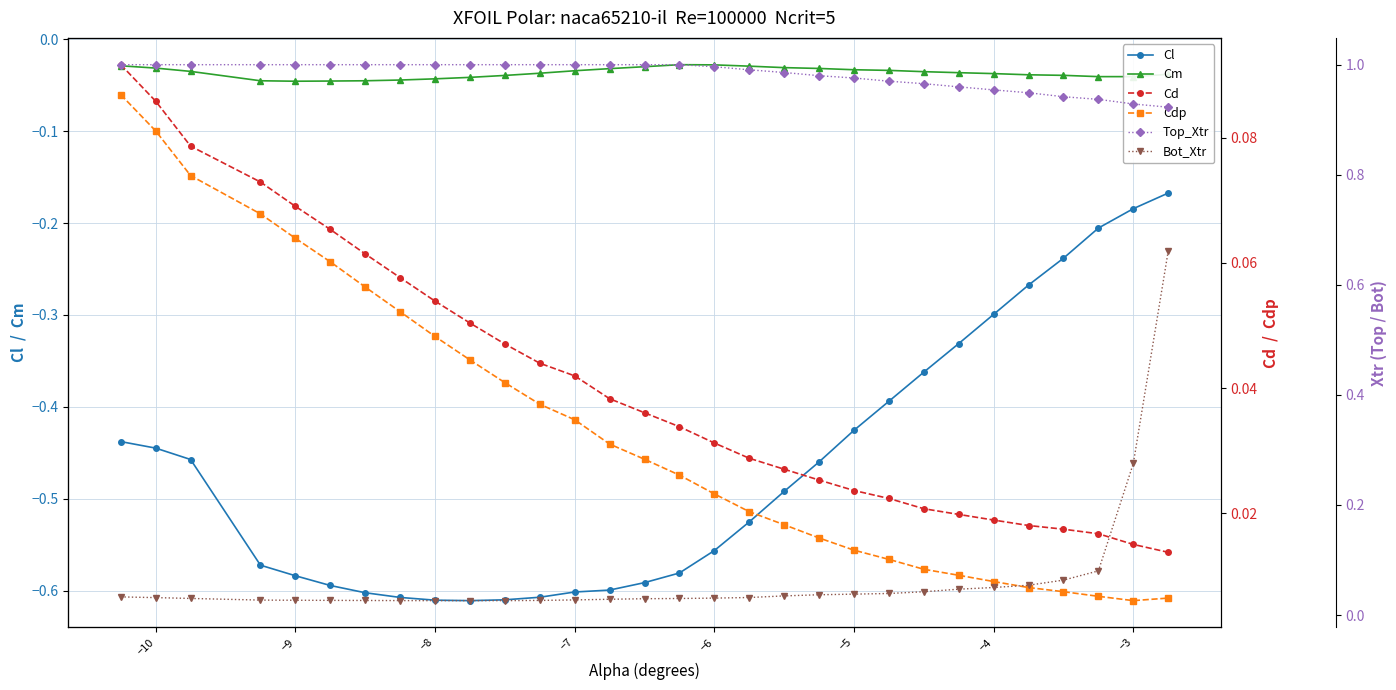

True or false: Cm and Cl intersect in this chart.

False